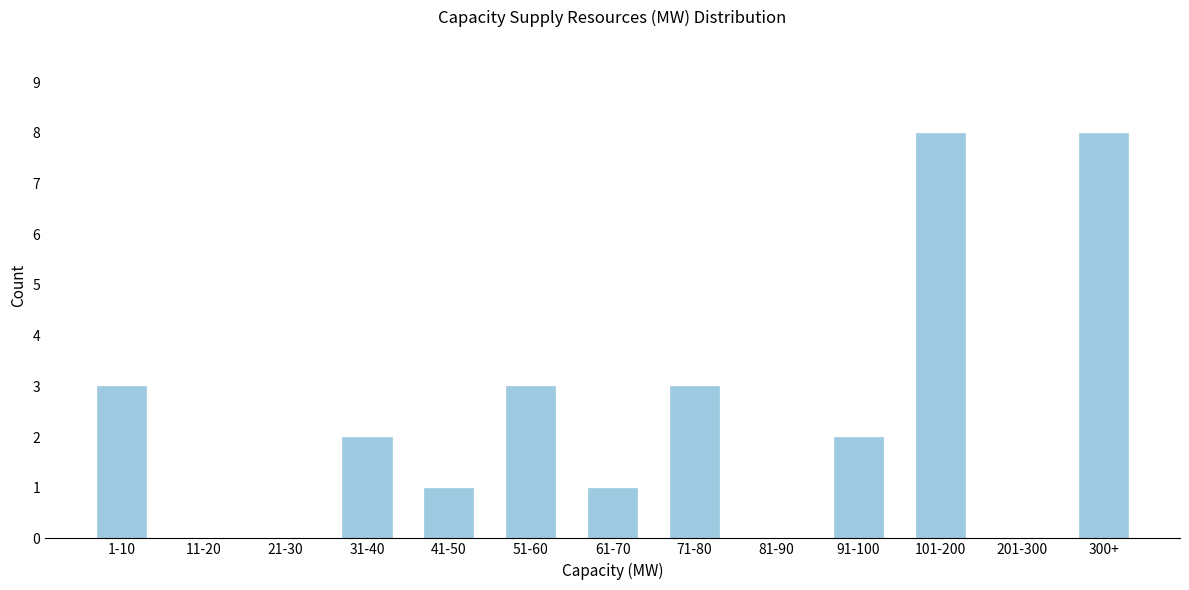

Reading left to right, list all the values displayed in this chart.

1-10=3	11-20=0	21-30=0	31-40=2	41-50=1	51-60=3	61-70=1	71-80=3	81-90=0	91-100=2	101-200=8	201-300=0	300+=8